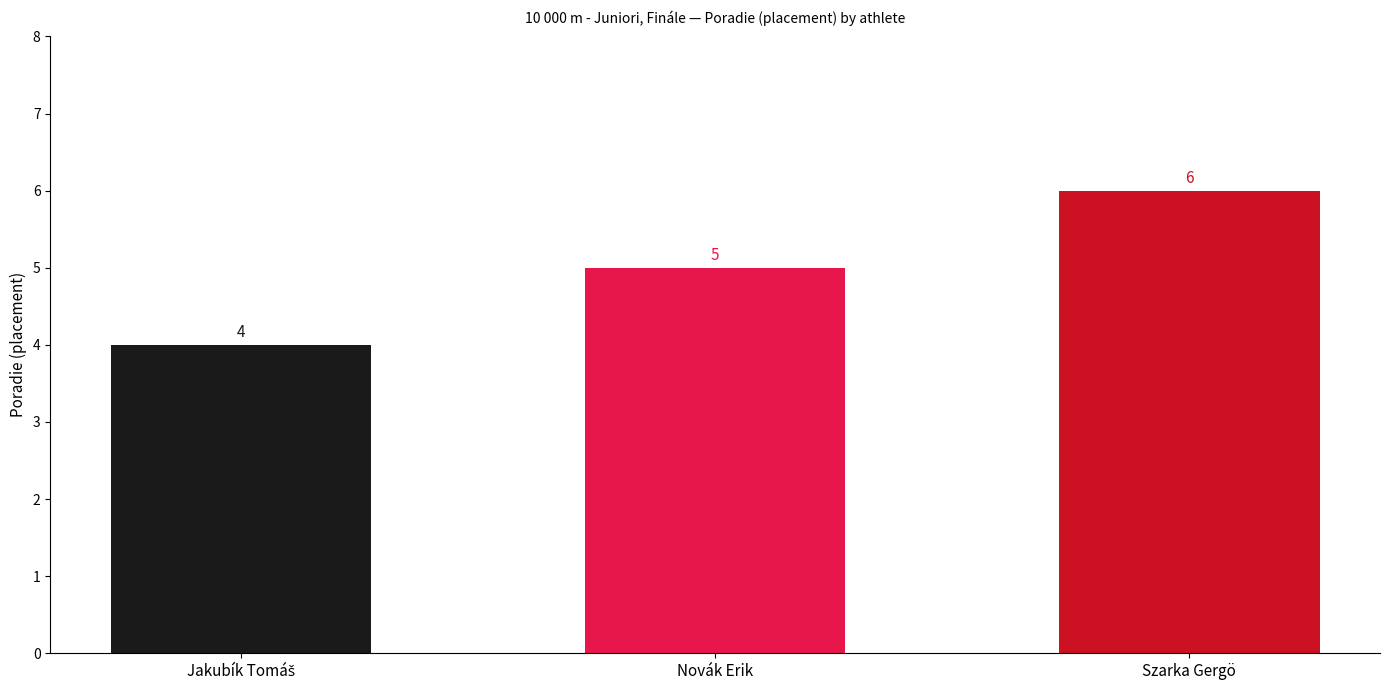

Is it true that the value at Szarka Gergö is 6?

True